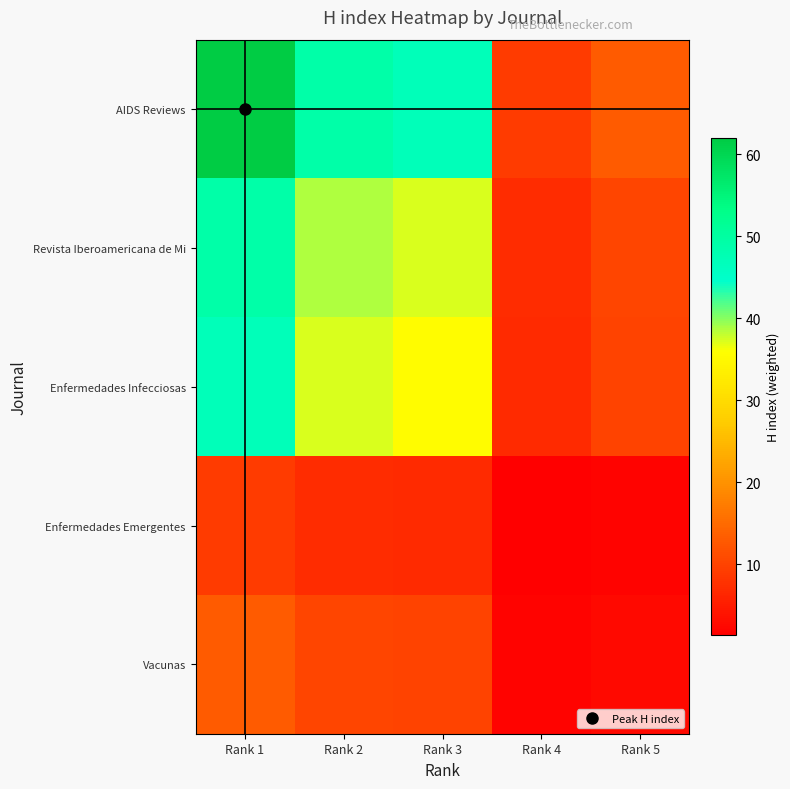

At which category does the chart reach its minimum across all series?

Rank 4